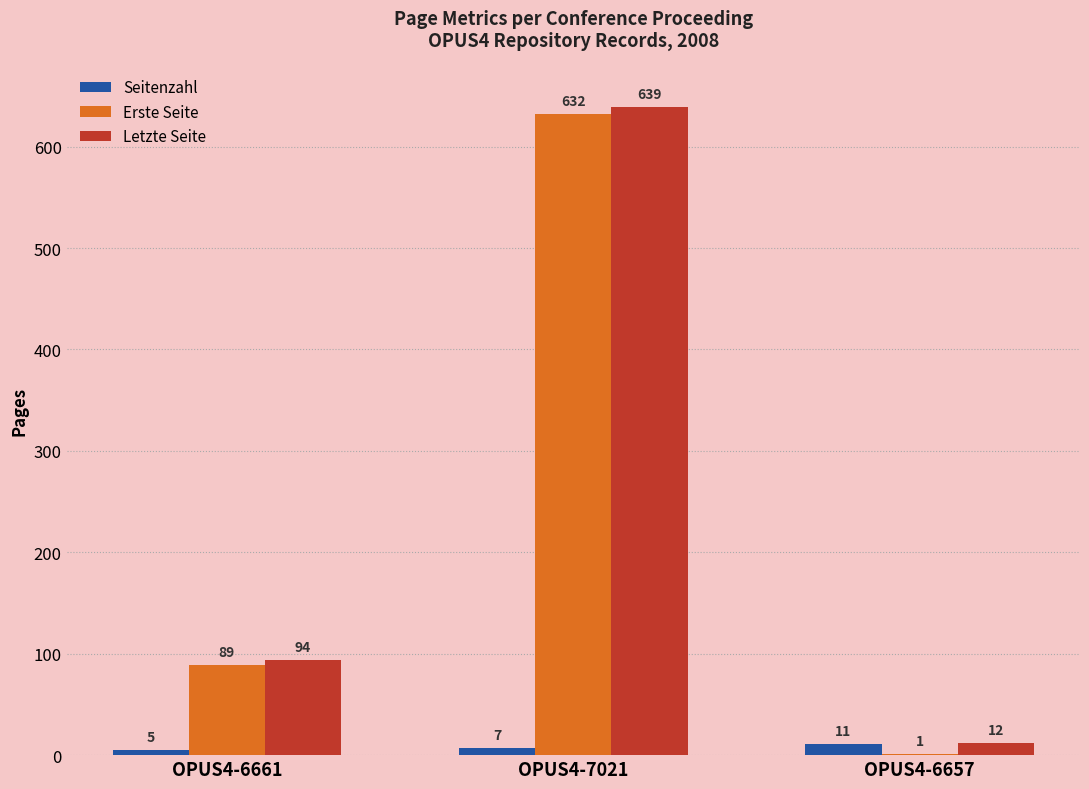

Reading right to left, what are all the values shown in this chart?

Seitenzahl: 11	7	5
Erste Seite: 1	632	89
Letzte Seite: 12	639	94